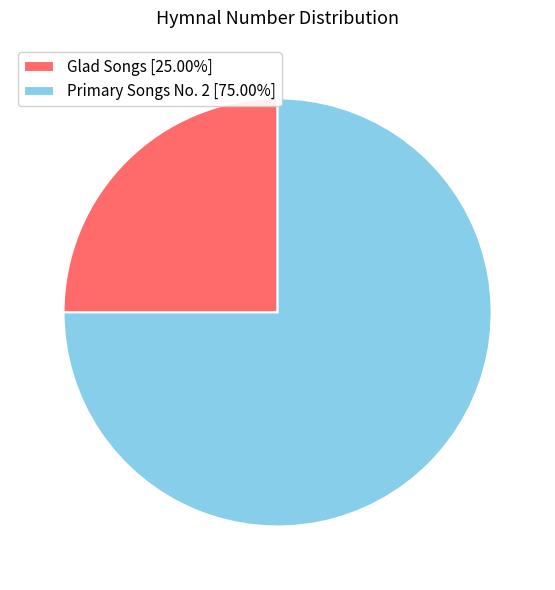

What is the largest slice in the pie chart?

Primary Songs No. 2